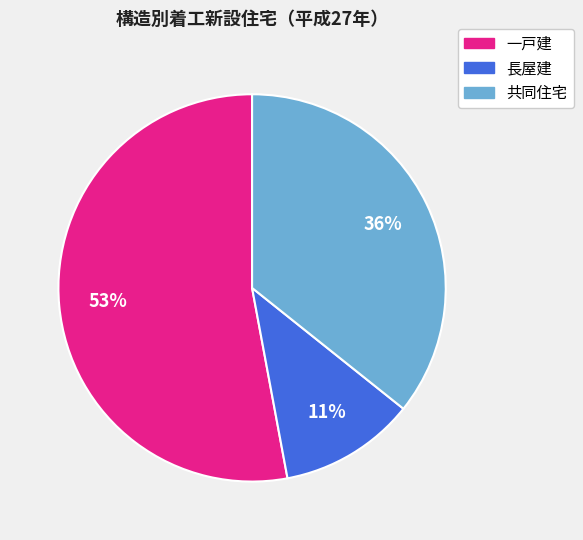

To the nearest percent, what portion does 一戸建 represent?

53%